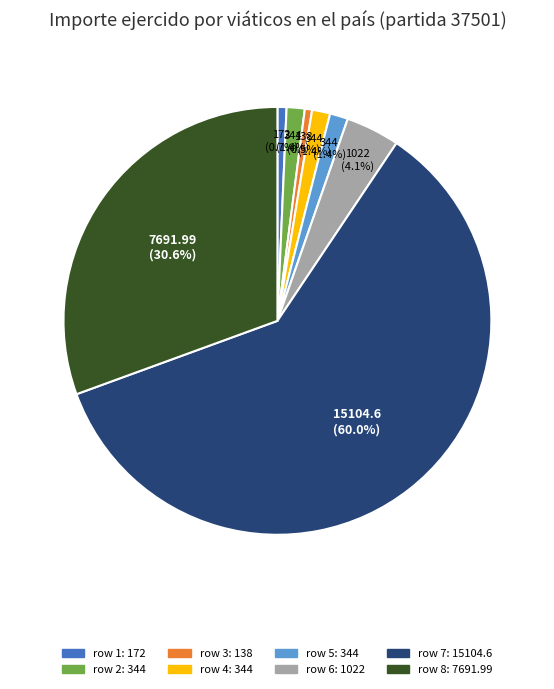

Is there a majority slice in this chart?

Yes